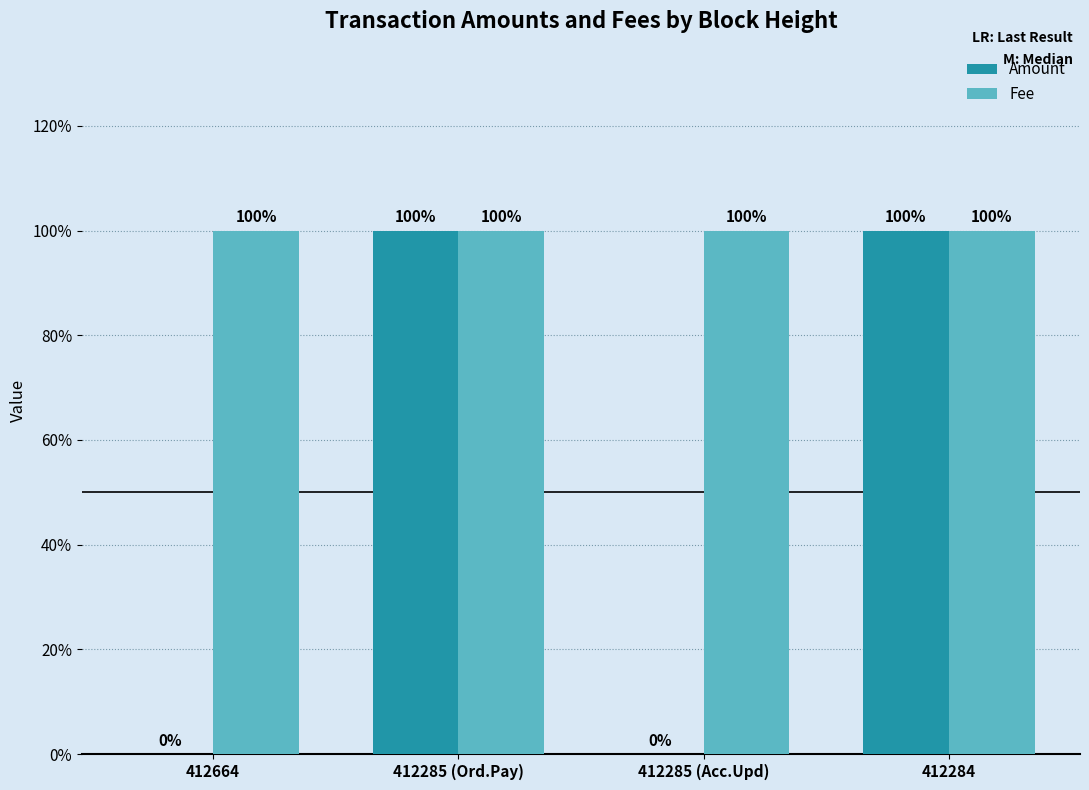

Are the bars grouped side by side (vs. stacked)?

Yes